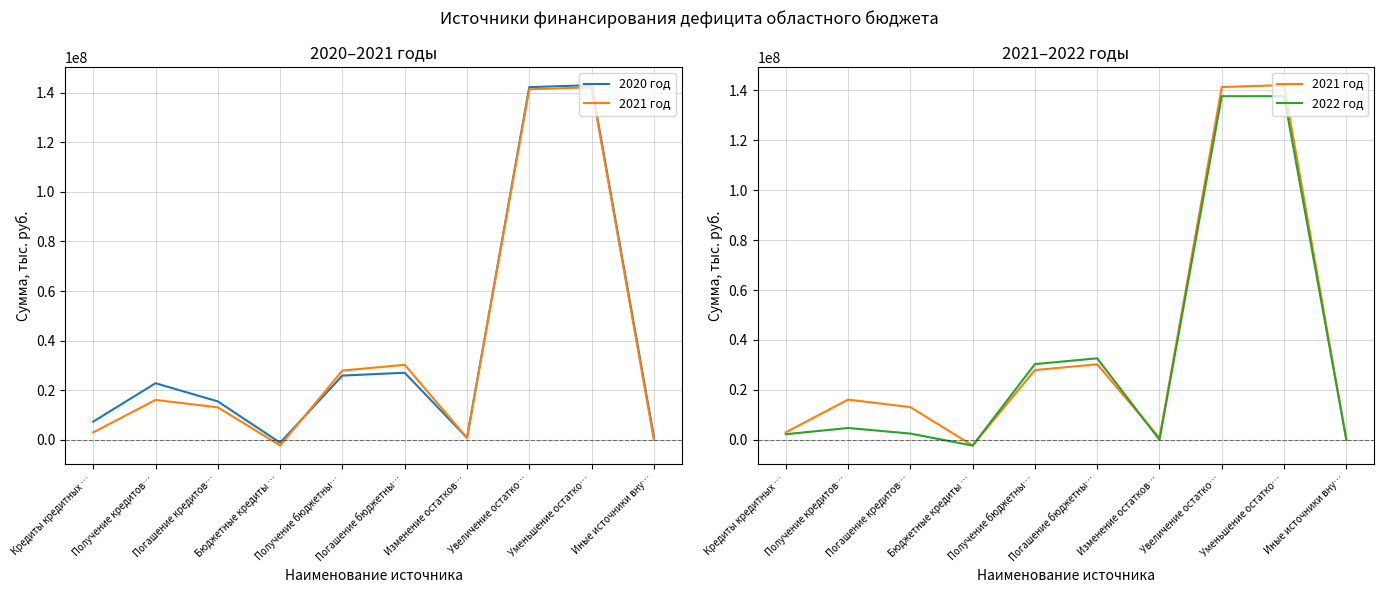

True or false: 2022 год has a value of 137710973.8 at Увеличение остатко….

True